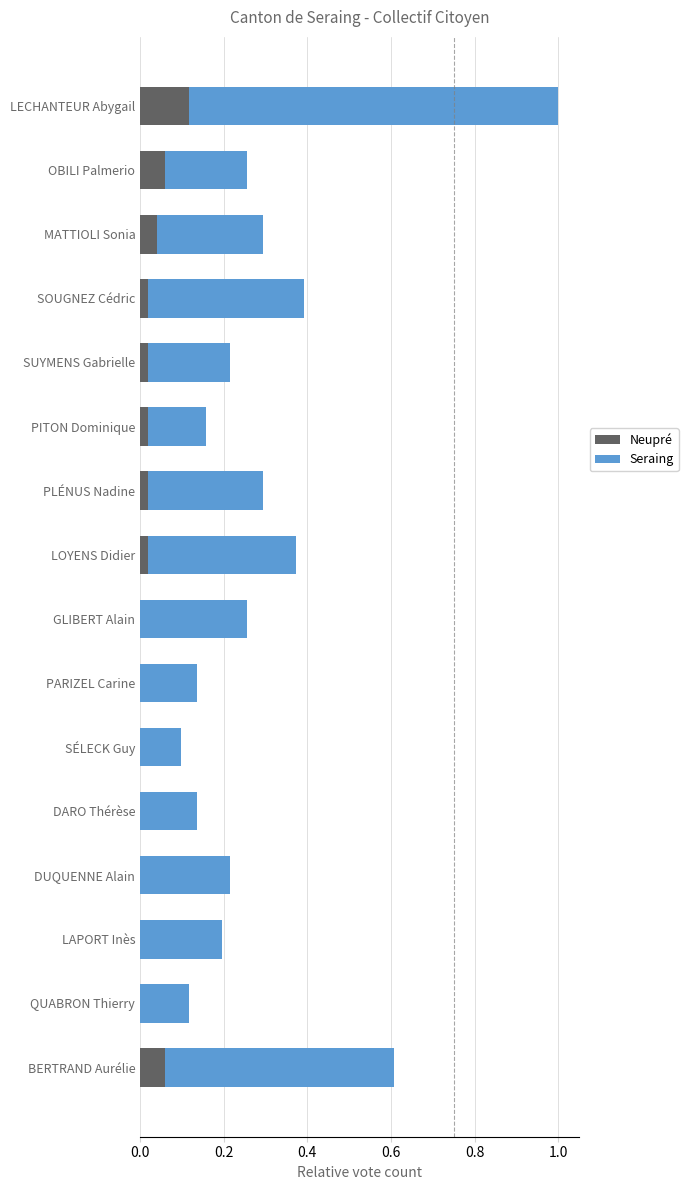

Which category has the highest value in the Neupré series?

LECHANTEUR Abygail